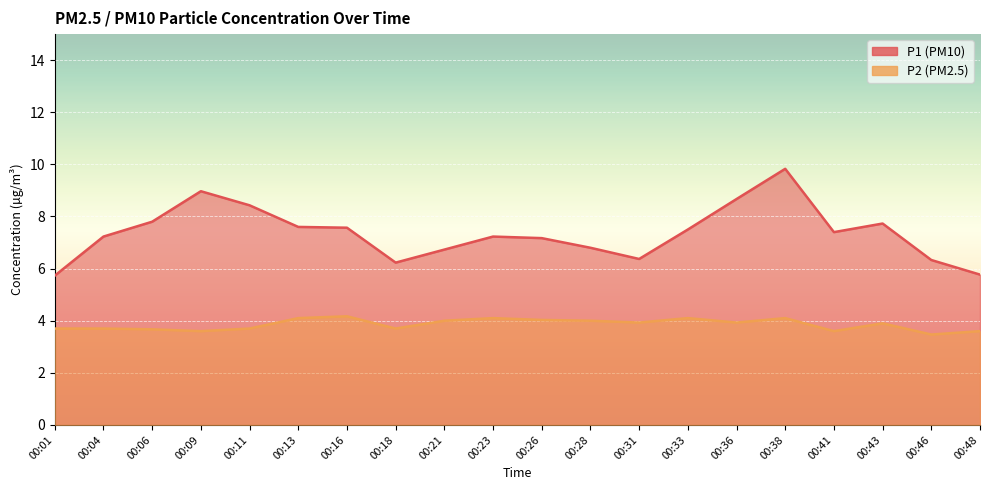

Which has a higher value, 00:41 or 00:11?

00:11